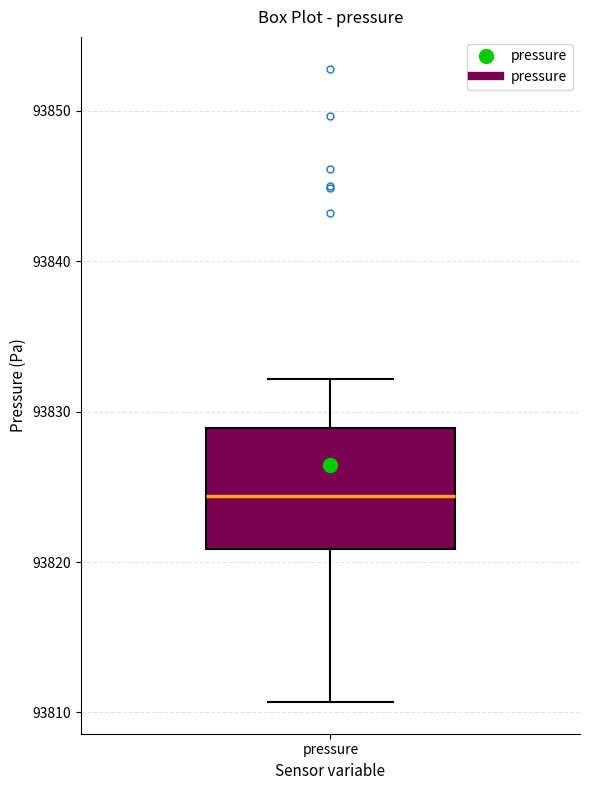

Transcribe this box plot: give where the median line is, the range the box spans, and where the two whiskers end, as read against the y-axis. The values are not printed on the chart, so give them approximately, as read against the axis.

median 93824, box 93821 to 93829, whiskers 93811 to 93832